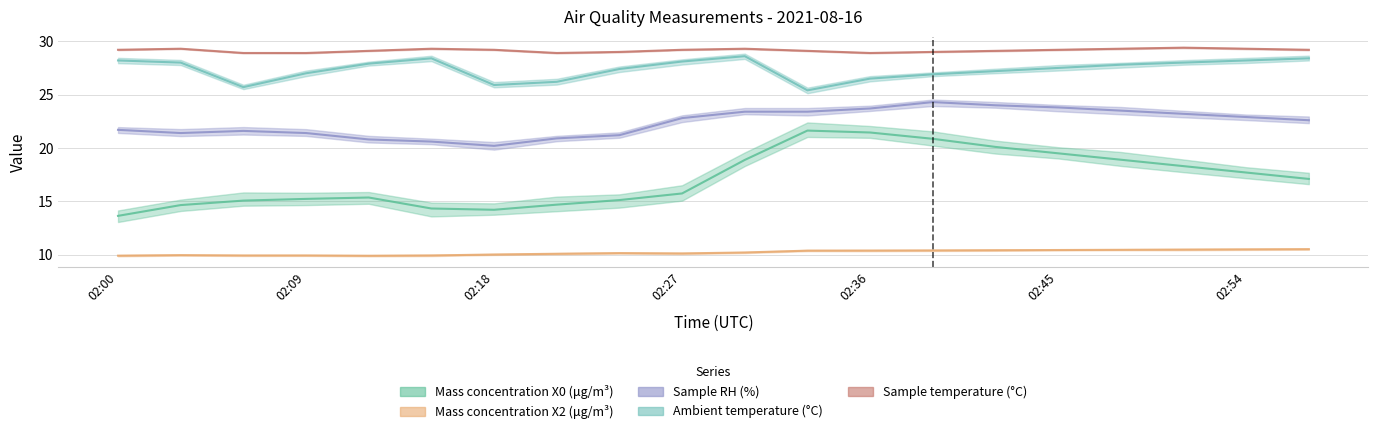

What is the difference between the highest and lowest values at 02:15?

19.4